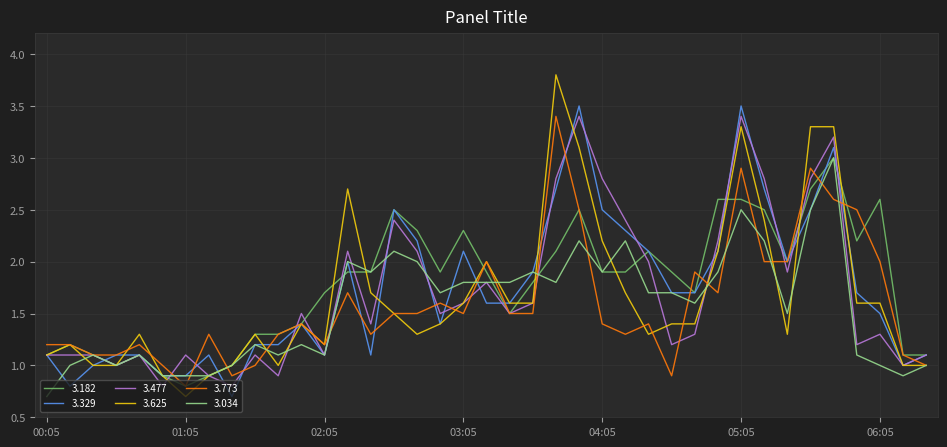

What is the maximum value for 3.329?

3.5